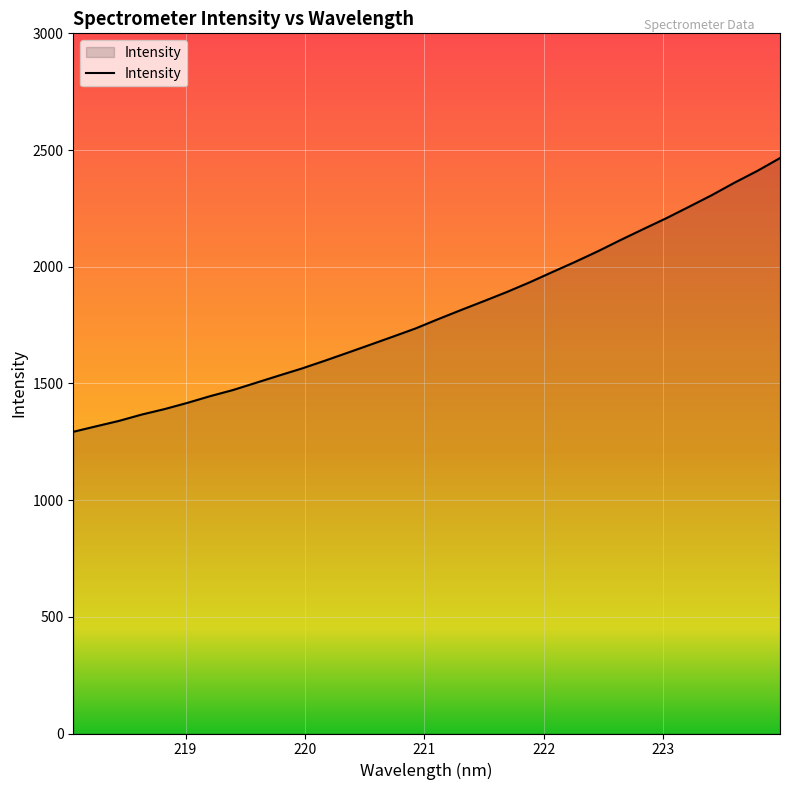

Count the number of data series in this chart.

1